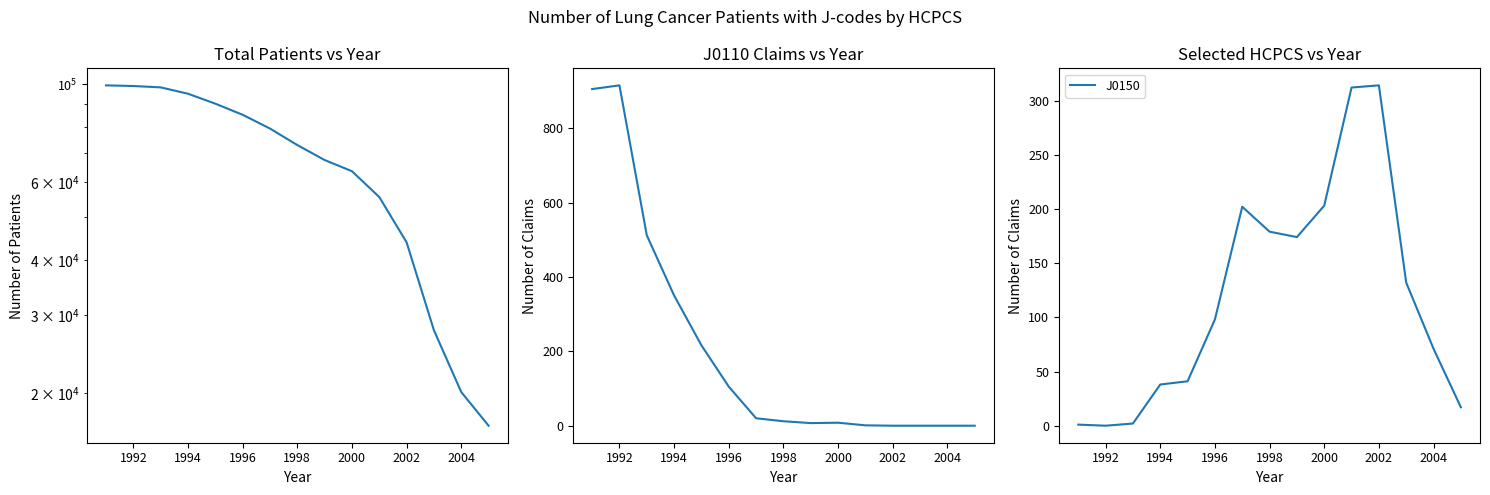

The J0150 series shows 36 at 2004. True or false?

False